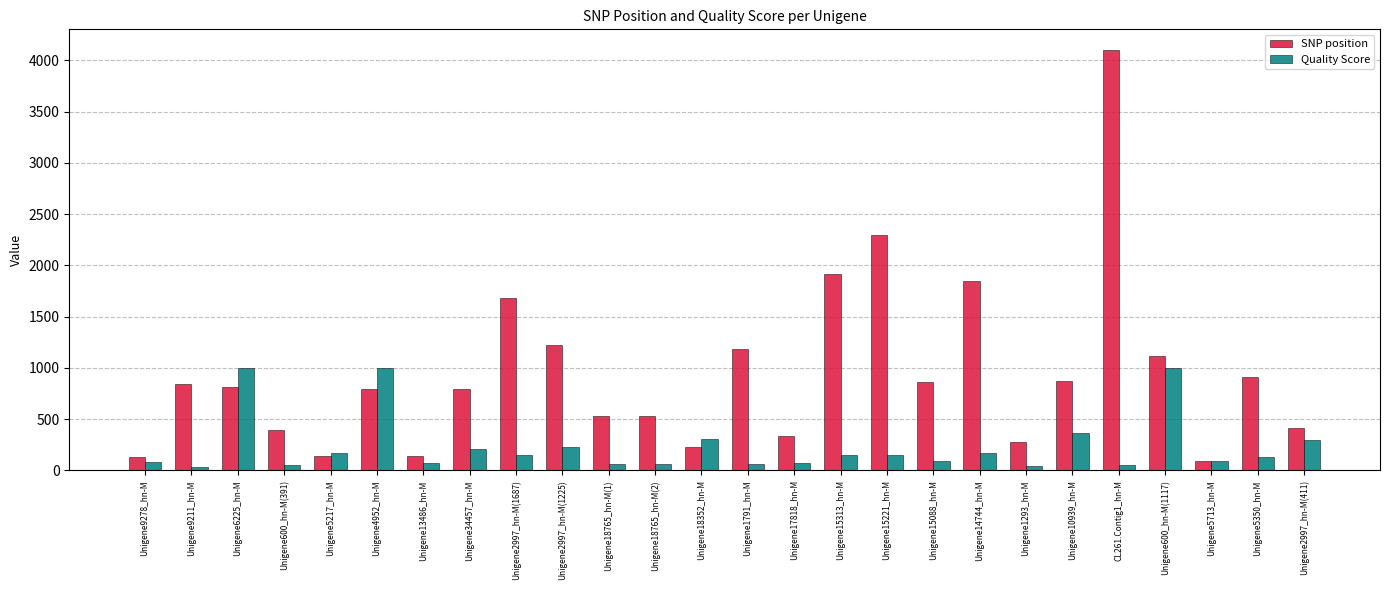

Where is SNP position nearest to the value 2097?

Unigene15313_hn-M